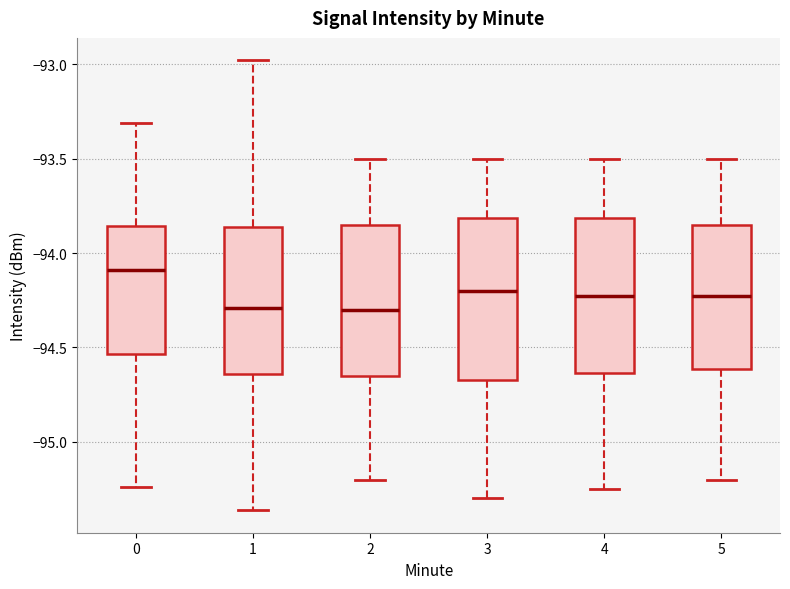

Reading left to right, read every box against the y-axis: the position of its median line, the range the box covers, and the ends of its whiskers. The values are not printed on the chart, so give them approximately, as read against the axis.

0: median -94.10, box -94.55 to -93.85, whiskers -95.25 to -93.30
1: median -94.30, box -94.65 to -93.85, whiskers -95.35 to -93.00
2: median -94.30, box -94.65 to -93.85, whiskers -95.20 to -93.50
3: median -94.20, box -94.65 to -93.80, whiskers -95.30 to -93.50
4: median -94.20, box -94.65 to -93.80, whiskers -95.25 to -93.50
5: median -94.20, box -94.60 to -93.85, whiskers -95.20 to -93.50